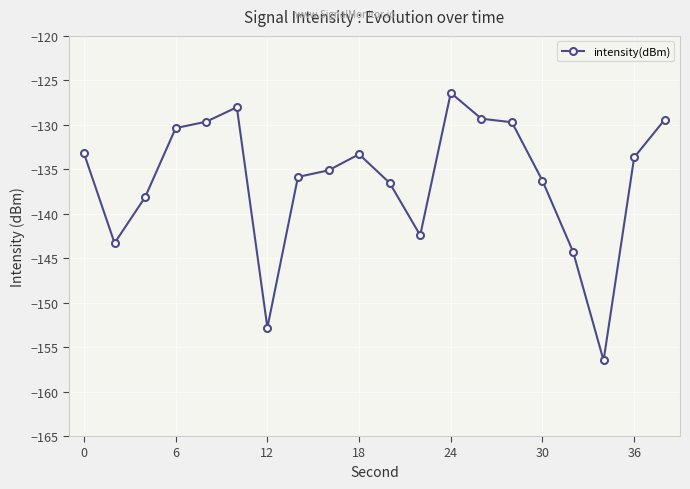

What is the minimum value shown in the chart?

-156.5